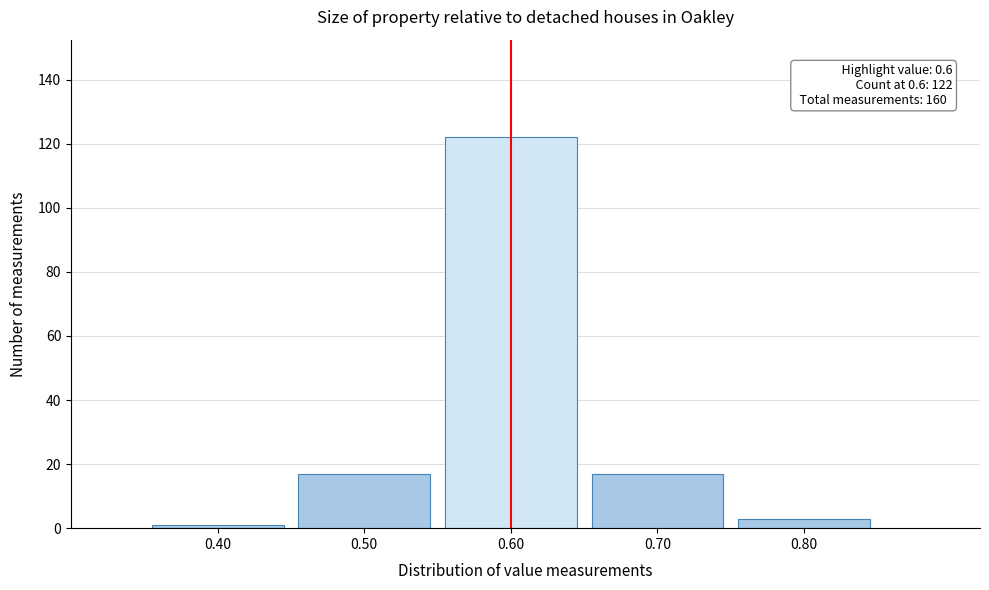

Over which range of the x-axis is the bar tallest?

0.55 to 0.65